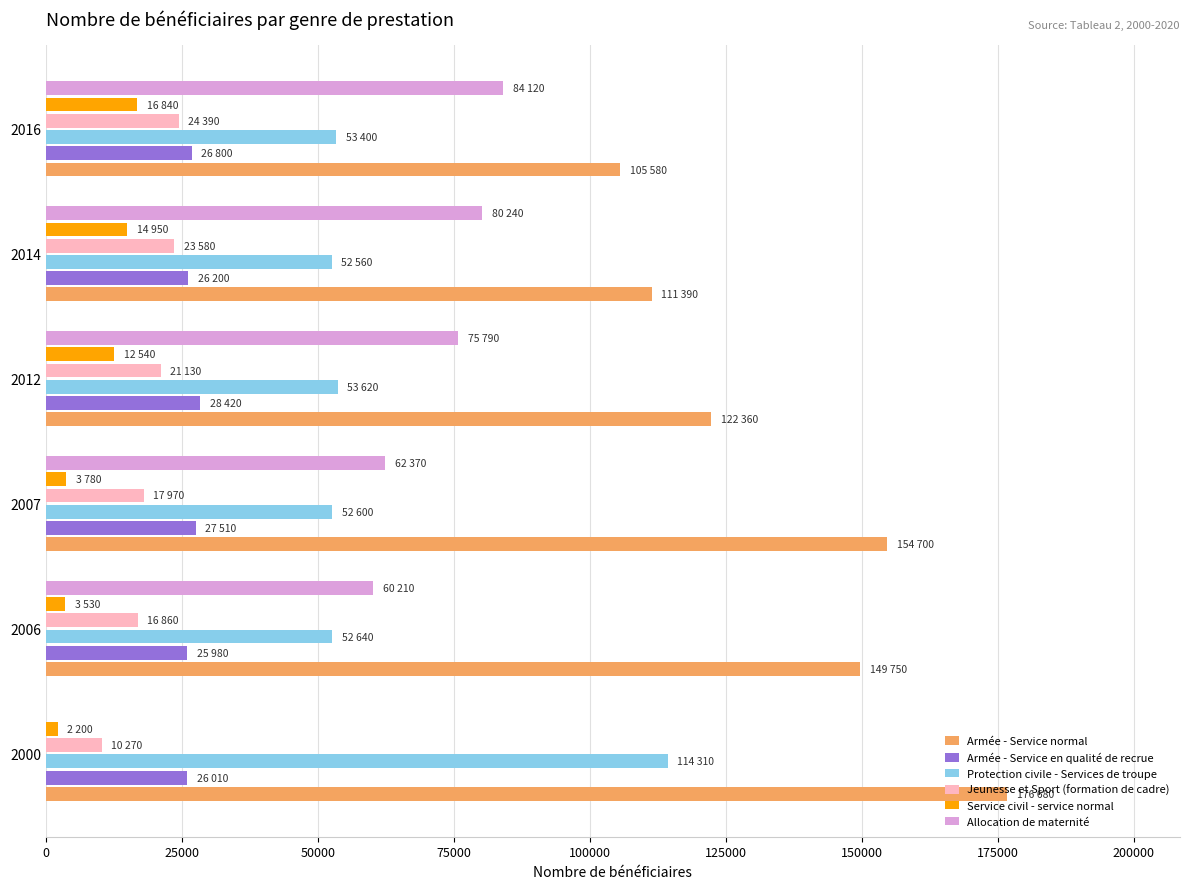

Is the value of Service civil - service normal at 2014 greater than the value of Armée - Service normal at 2007?

No